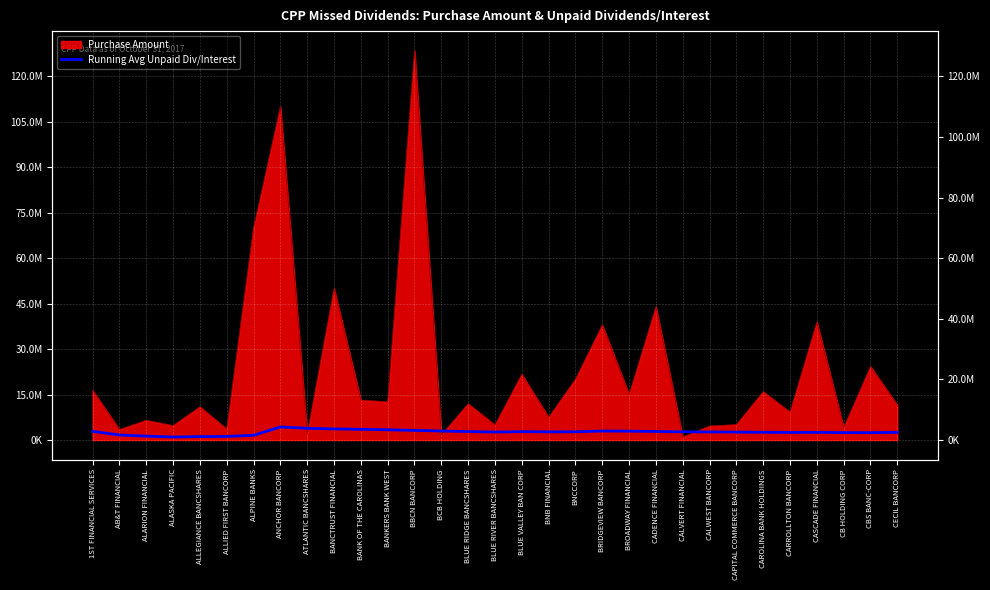

How many points are lower than both their immediate neighbors (excluding endpoints)?

5